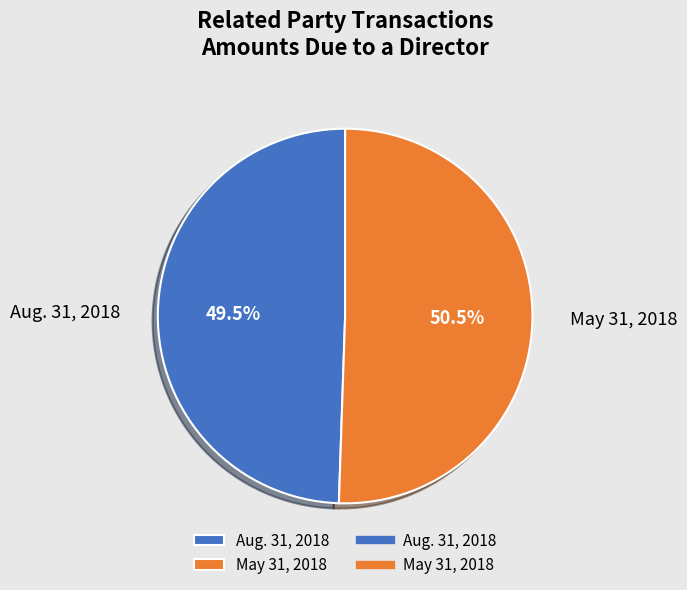

Rank the categories by value from highest to lowest.

May 31, 2018, Aug. 31, 2018